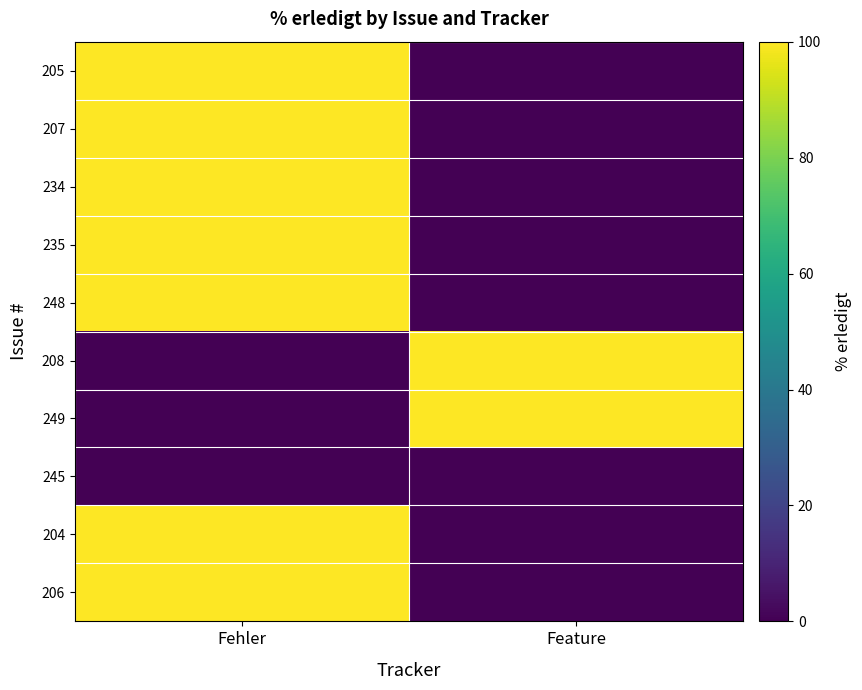

Between Fehler and Feature, which is larger?

Fehler